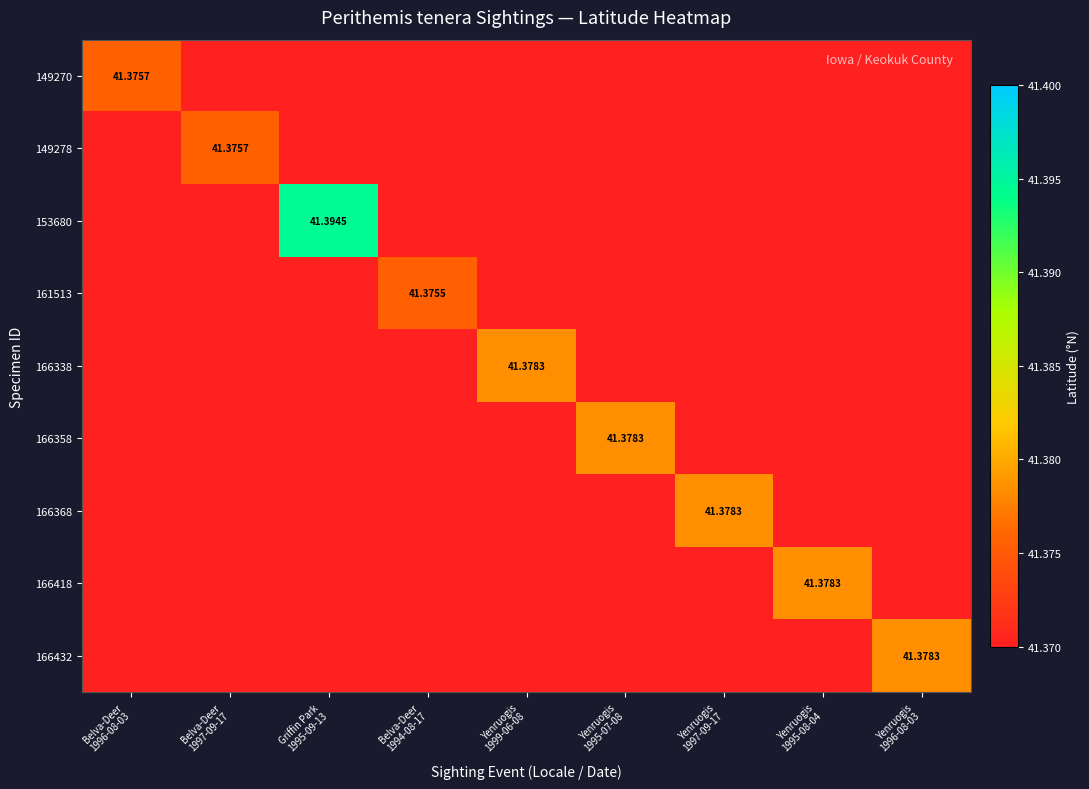

At which label does 149270 reach its minimum?

Belva-Deer 1997-09-17